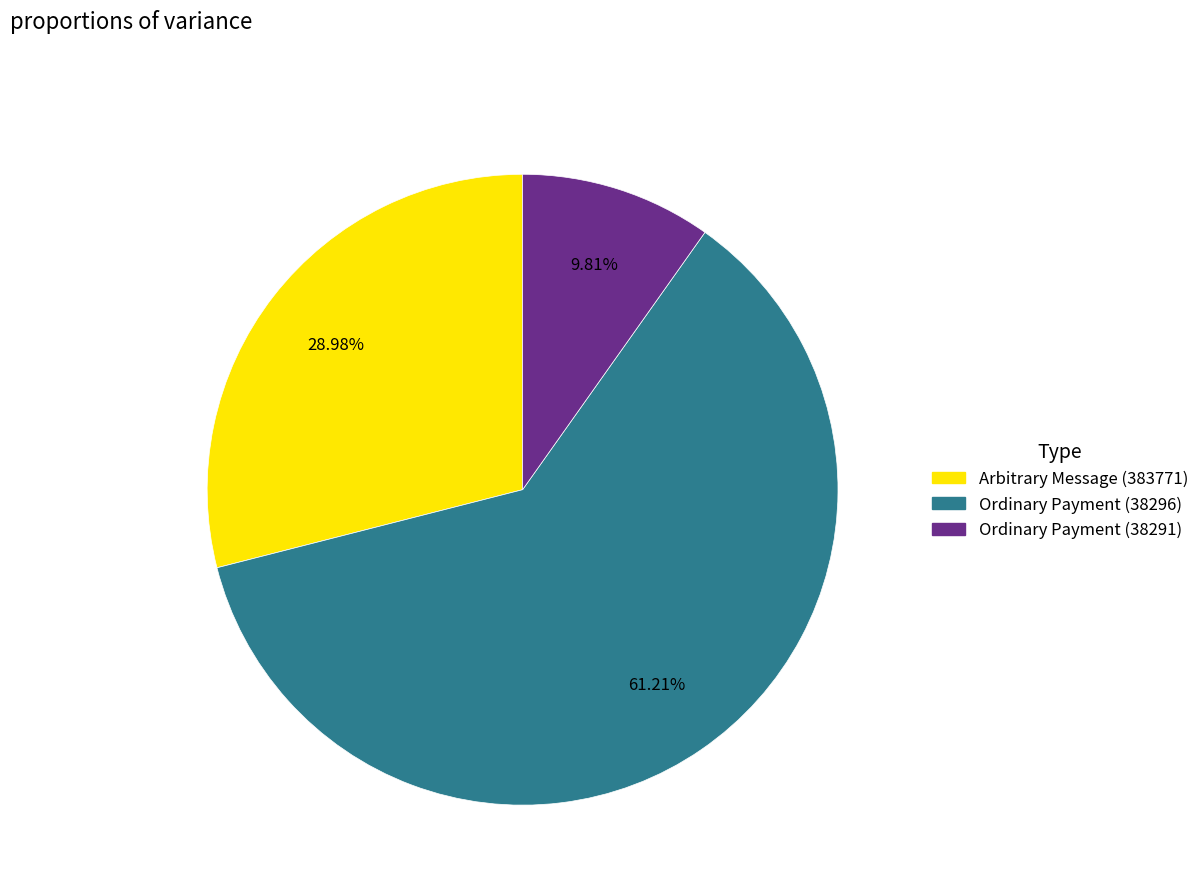

To the nearest percent, what is the difference between the largest and smallest slice percentages?

51%